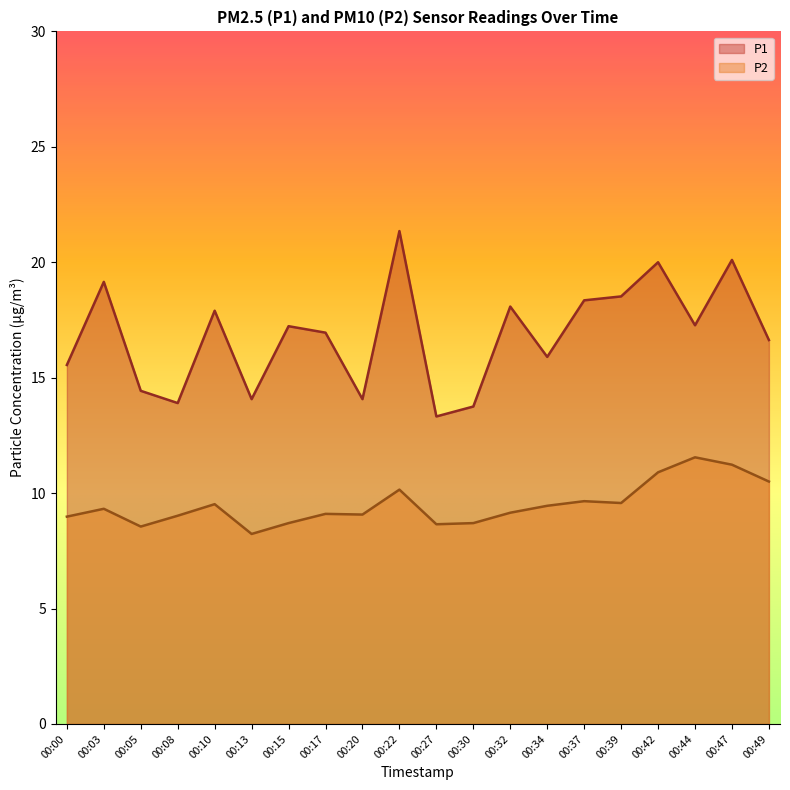

Reading left to right, transcribe all the data shown in this chart.

P1: 15.6	19.1	14.4	13.9	17.9	14.1	17.2	16.9	14.1	21.4	13.3	13.8	18.1	15.9	18.4	18.5	20.0	17.3	20.1	16.6
P2: 9.0	9.3	8.6	9.0	9.5	8.2	8.7	9.1	9.1	10.2	8.7	8.7	9.2	9.4	9.7	9.6	10.9	11.6	11.2	10.5